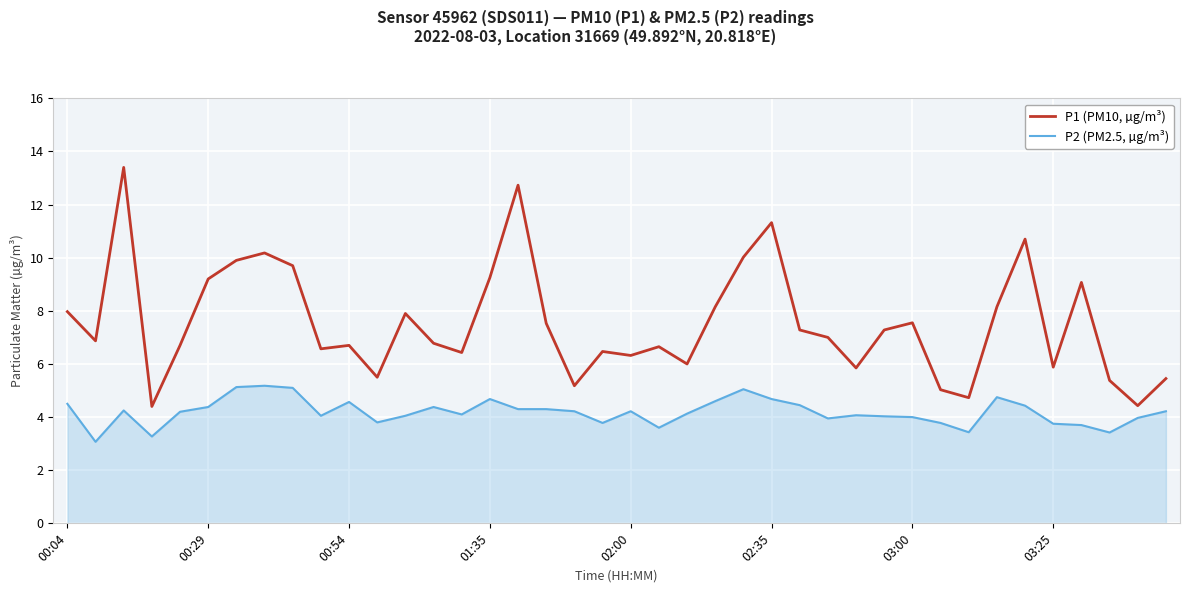

Which series has the largest total across all categories?

P1 (PM10, µg/m³)